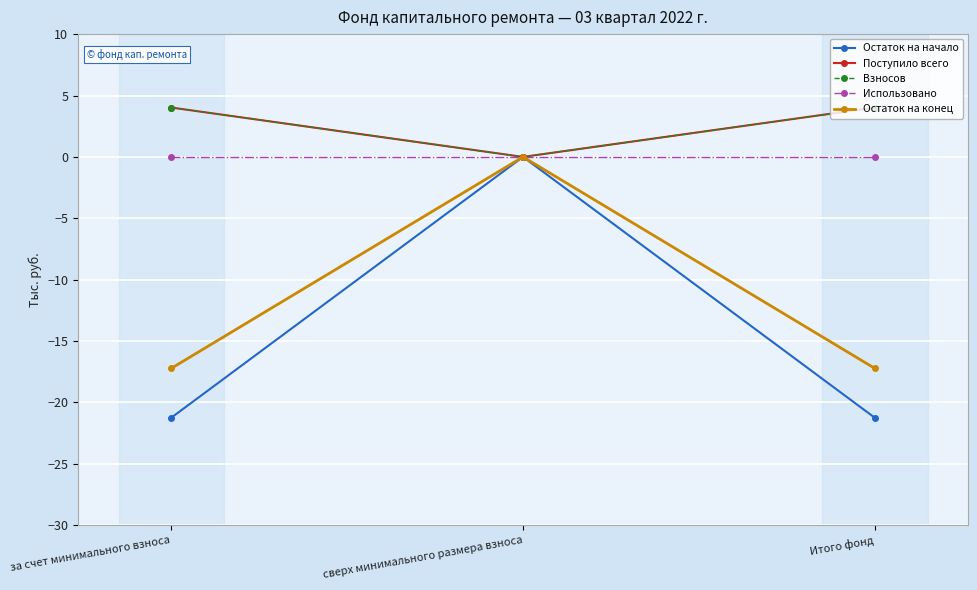

Reading right to left, extract all data points from this chart.

Остаток на начало: Итого фонд=-21.2	сверх минимального размера взноса=0.0	за счет минимального взноса=-21.2
Поступило всего: Итого фонд=4.0	сверх минимального размера взноса=0.0	за счет минимального взноса=4.0
Взносов: Итого фонд=4.0	сверх минимального размера взноса=0.0	за счет минимального взноса=4.0
Использовано: Итого фонд=0.0	сверх минимального размера взноса=0.0	за счет минимального взноса=0.0
Остаток на конец: Итого фонд=-17.2	сверх минимального размера взноса=0.0	за счет минимального взноса=-17.2